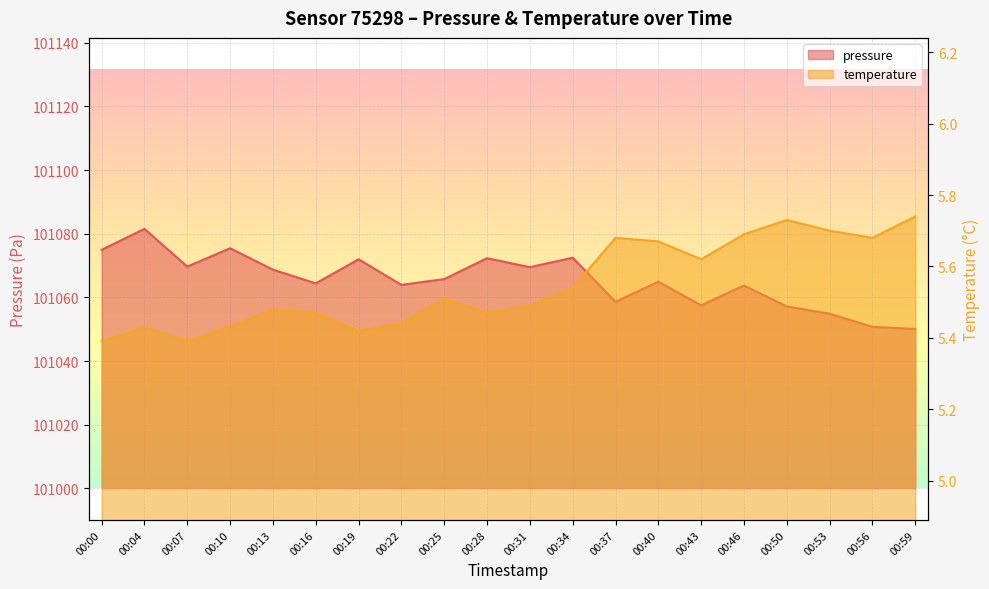

What is the difference between the highest and lowest values at 00:37?

101053.0